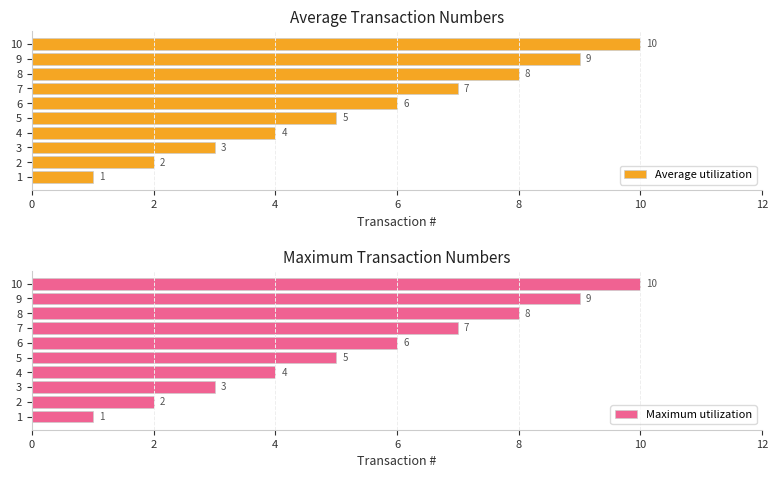

How many groups of bars are there?

10